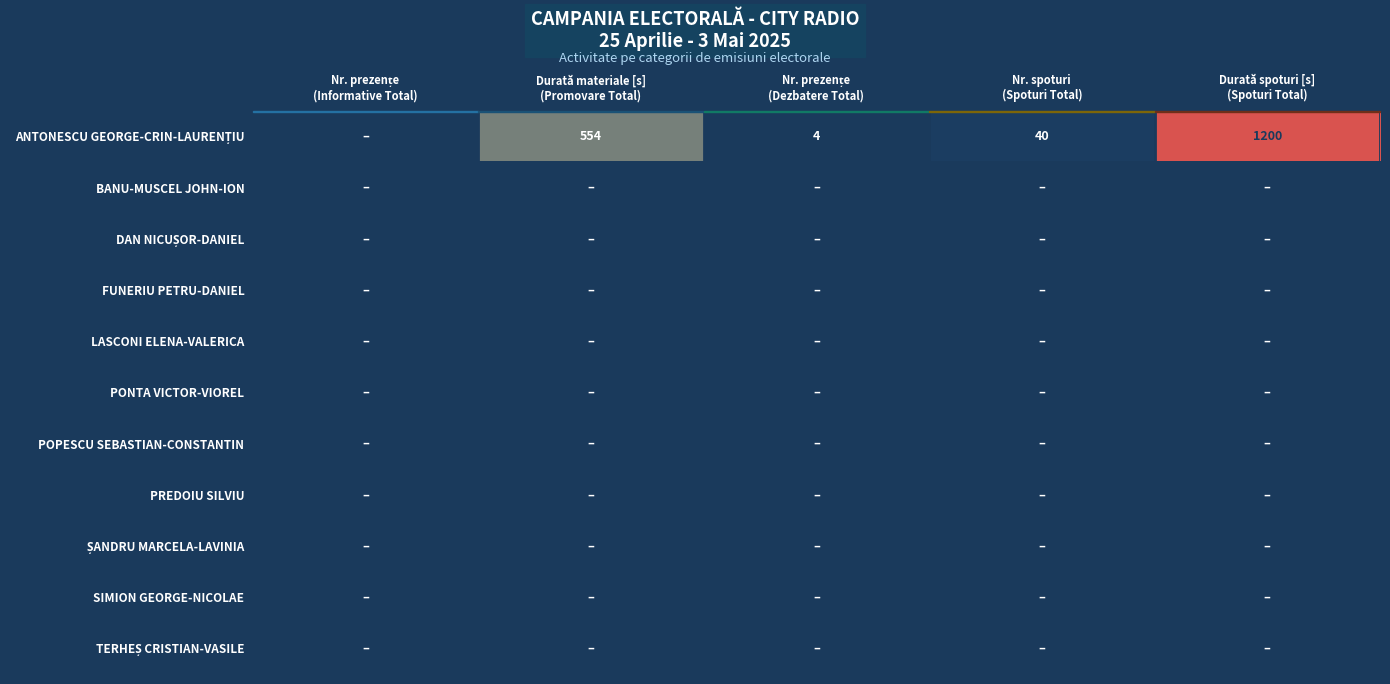

Which has a higher value, Durată spoturi [s]
(Spoturi Total) or Nr. spoturi
(Spoturi Total)?

Durată spoturi [s]
(Spoturi Total)